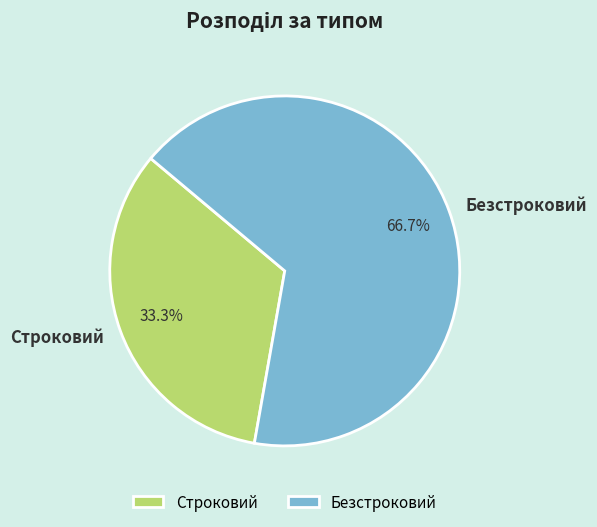

To the nearest percent, what is the difference between the Строковий and Безстроковий slice percentages?

33%